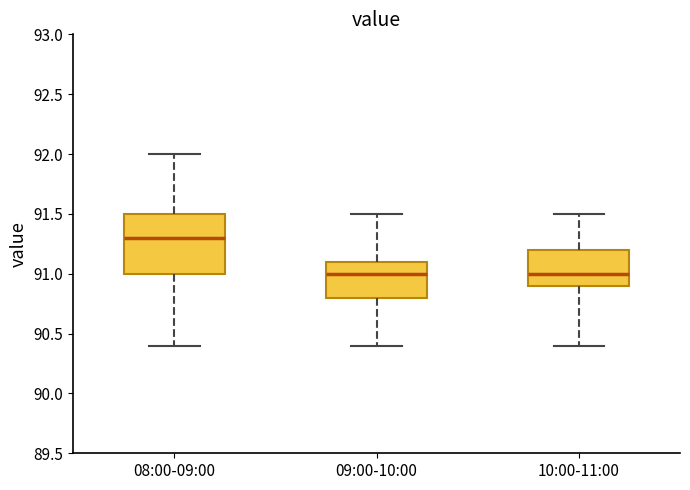

Reading left to right, read every box against the y-axis: the position of its median line, the range the box covers, and the ends of its whiskers. The values are not printed on the chart, so give them approximately, as read against the axis.

08:00-09:00: median 91.3, box 91.0 to 91.5, whiskers 90.4 to 92.0
09:00-10:00: median 91.0, box 90.8 to 91.1, whiskers 90.4 to 91.5
10:00-11:00: median 91.0, box 90.9 to 91.2, whiskers 90.4 to 91.5